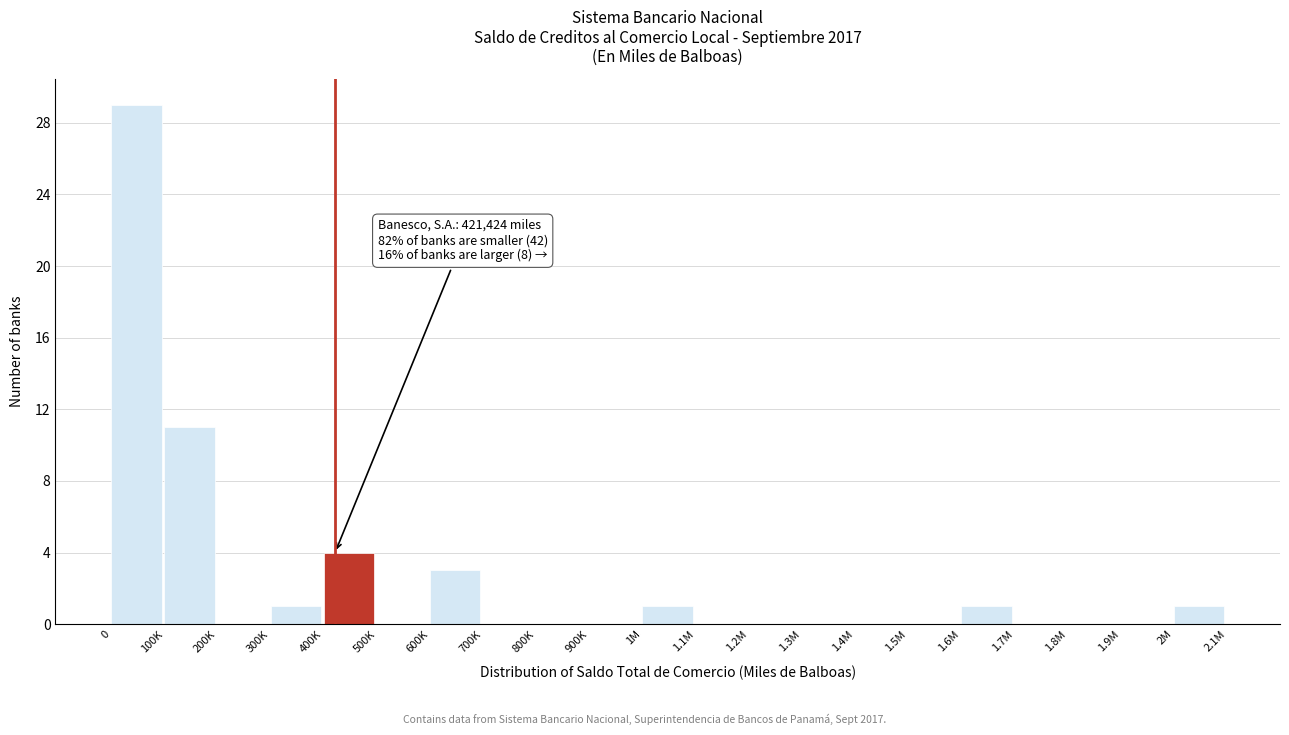

Reading left to right, extract all data points from this chart.

0=29	100K=11	200K=0	300K=1	400K=4	500K=0	600K=3	700K=0	800K=0	900K=0	1M=1	1.1M=0	1.2M=0	1.3M=0	1.4M=0	1.5M=0	1.6M=1	1.7M=0	1.8M=0	1.9M=0	2M=1